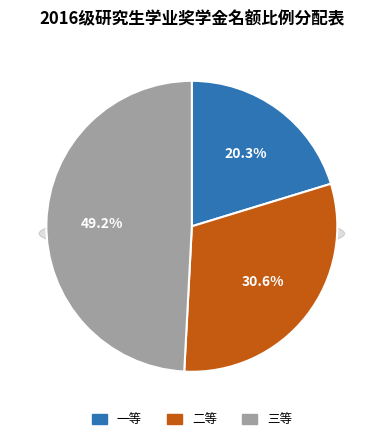

Is the sum of 一等 and 二等 greater than half?

Yes